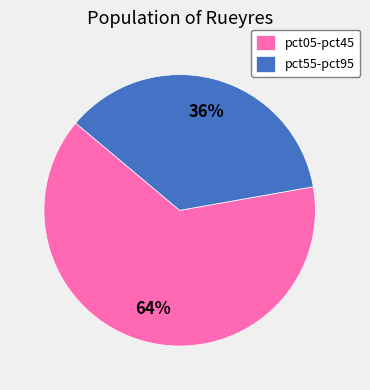

How many segments does this pie chart have?

2